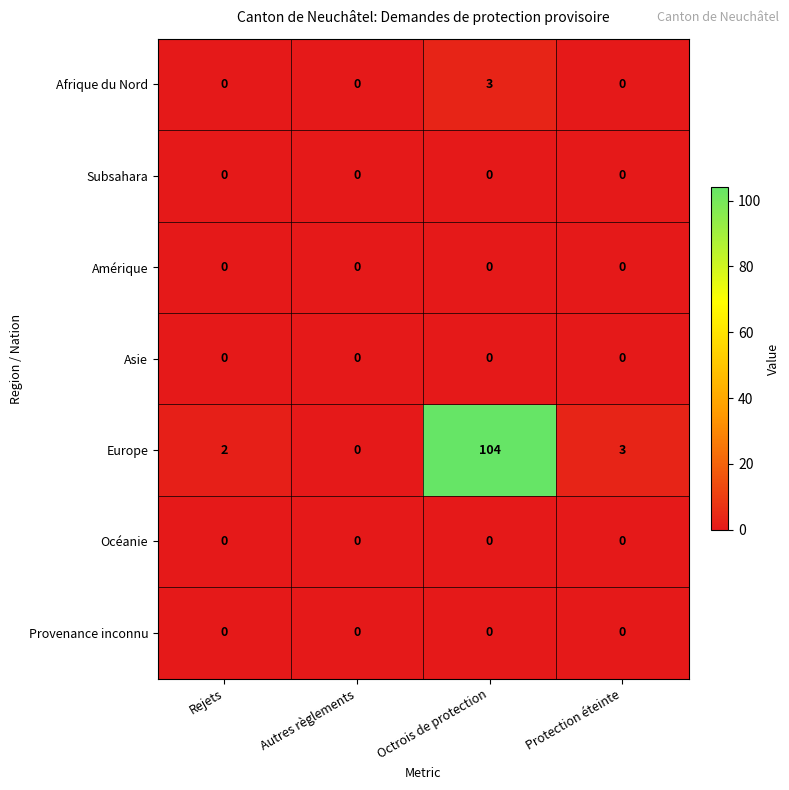

Which series has the largest total across all categories?

Europe